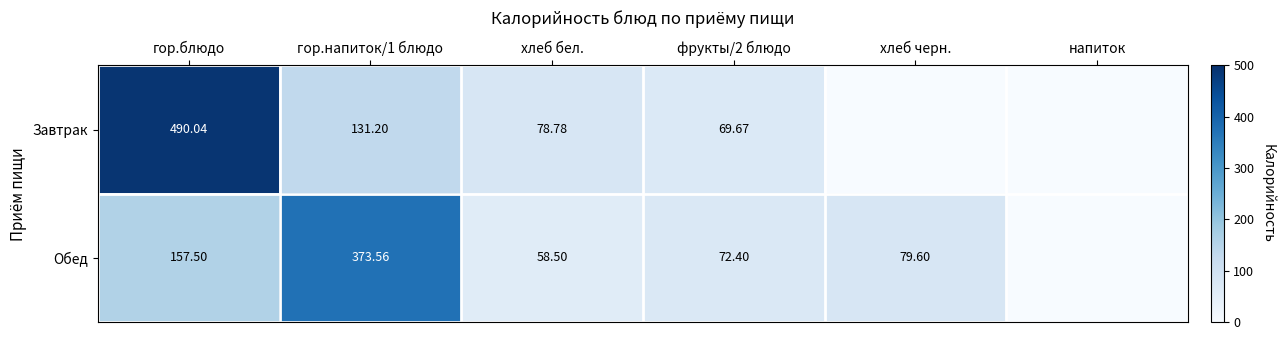

At хлеб бел., list the series in order from largest to smallest.

Завтрак, Обед